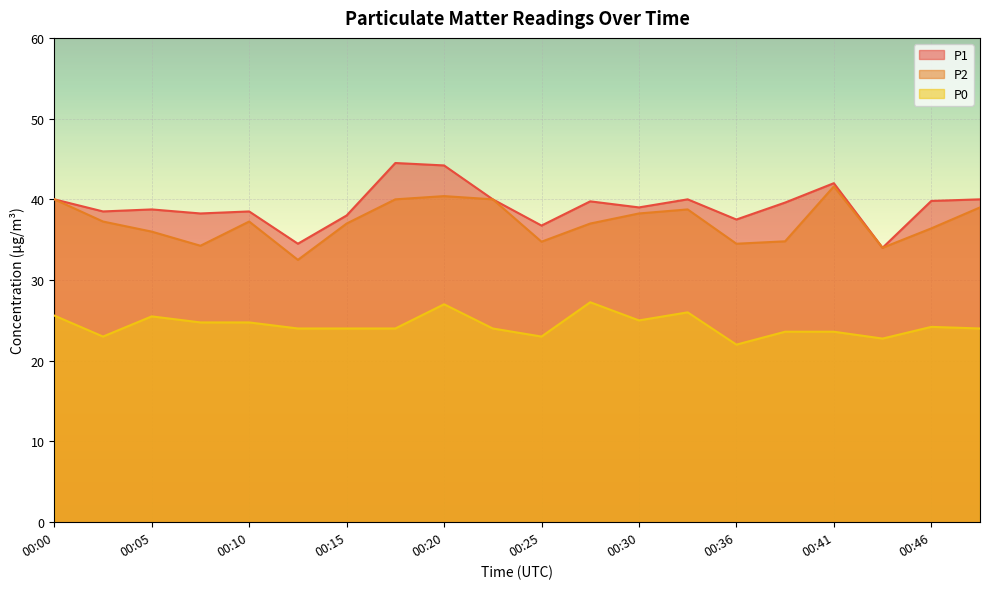

List the labels in order of P2 value, smallest first.

00:13, 00:43, 00:08, 00:36, 00:25, 00:38, 00:05, 00:46, 00:15, 00:28, 00:02, 00:10, 00:30, 00:33, 00:48, 00:00, 00:18, 00:23, 00:20, 00:41